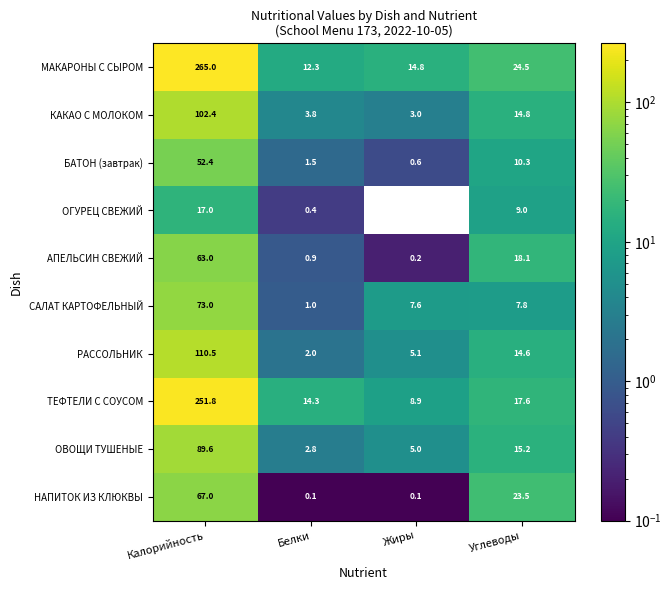

What is the difference between the maximum and minimum values in the БАТОН (завтрак) series?

51.8